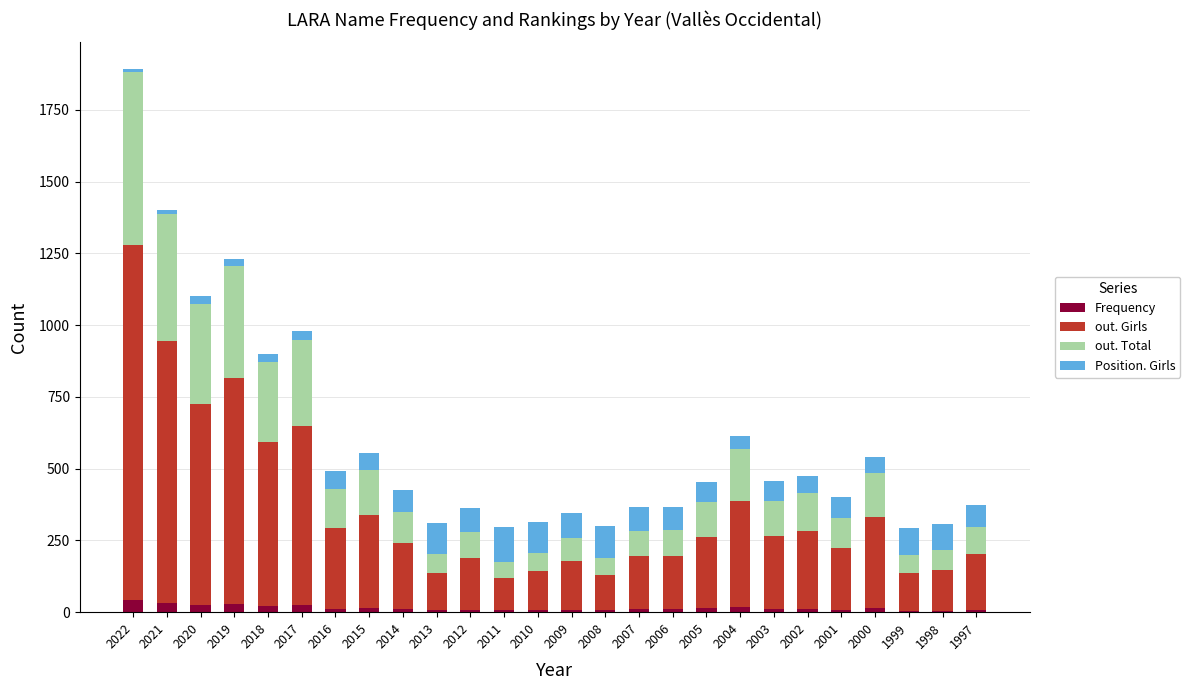

Are the bars horizontal?

No